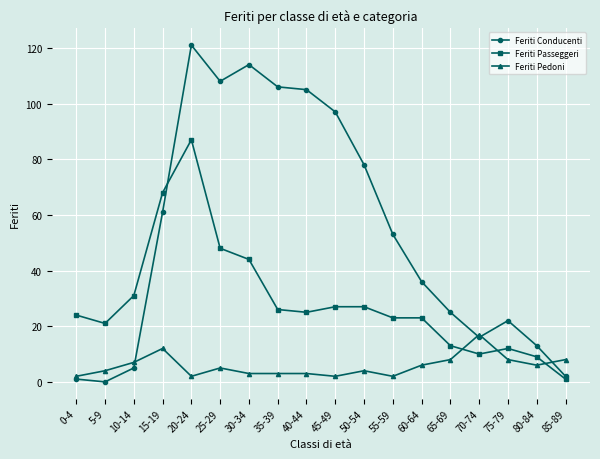

What is the highest value of the Feriti Passeggeri series?

87